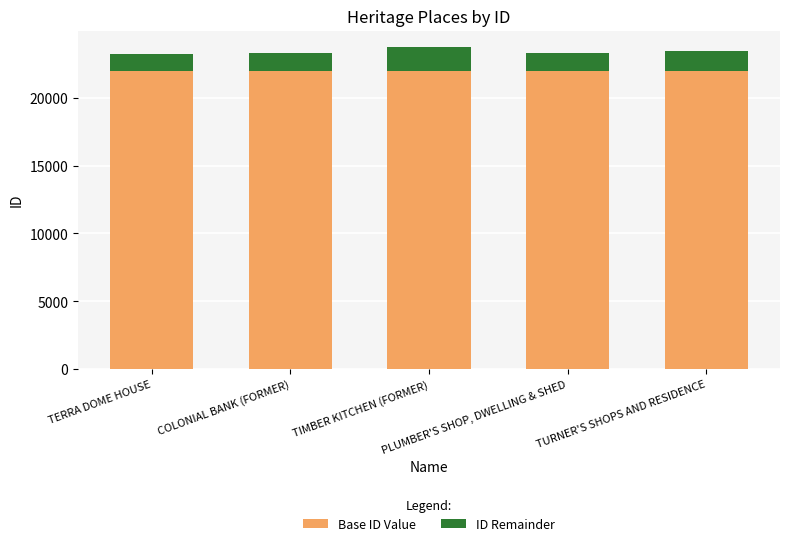

What is the sum of all Base ID Value values?

110000